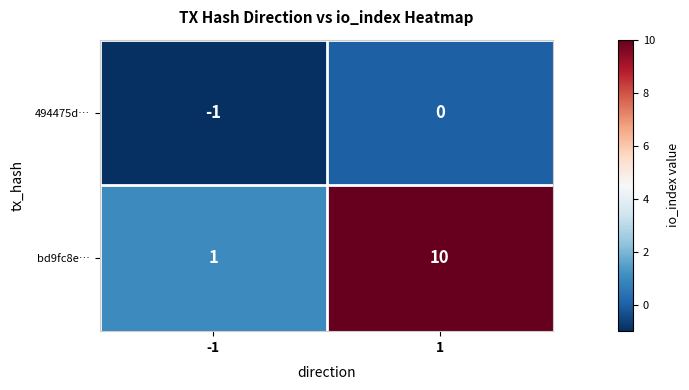

Rank the series by their average value, from lowest to highest.

494475d…, bd9fc8e…